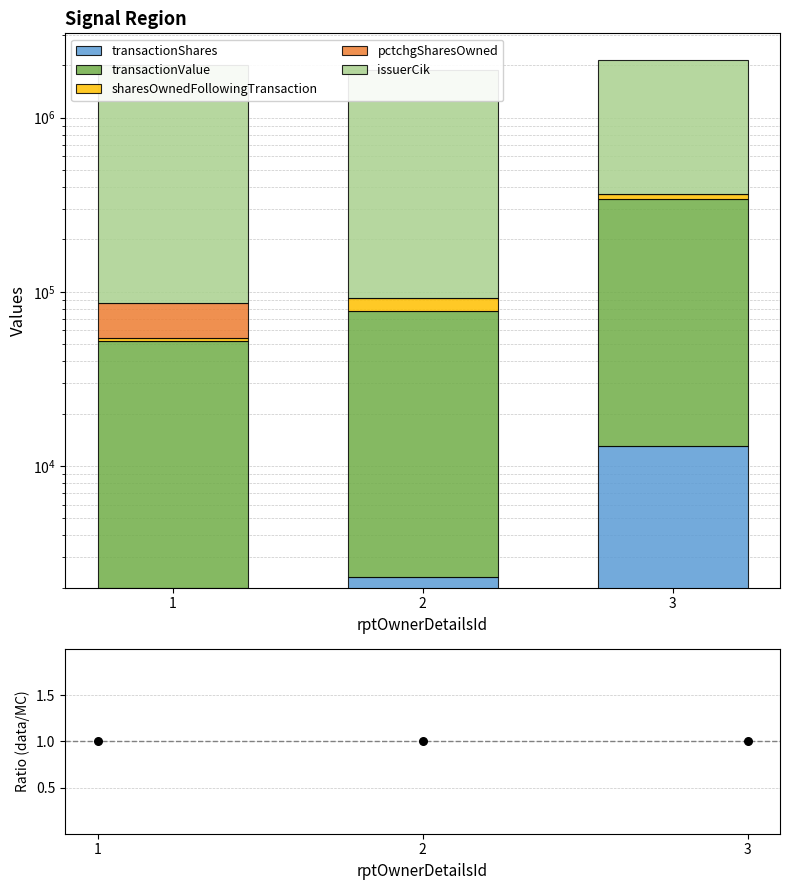

Which series has the widest spread of Y values?

transactionValue